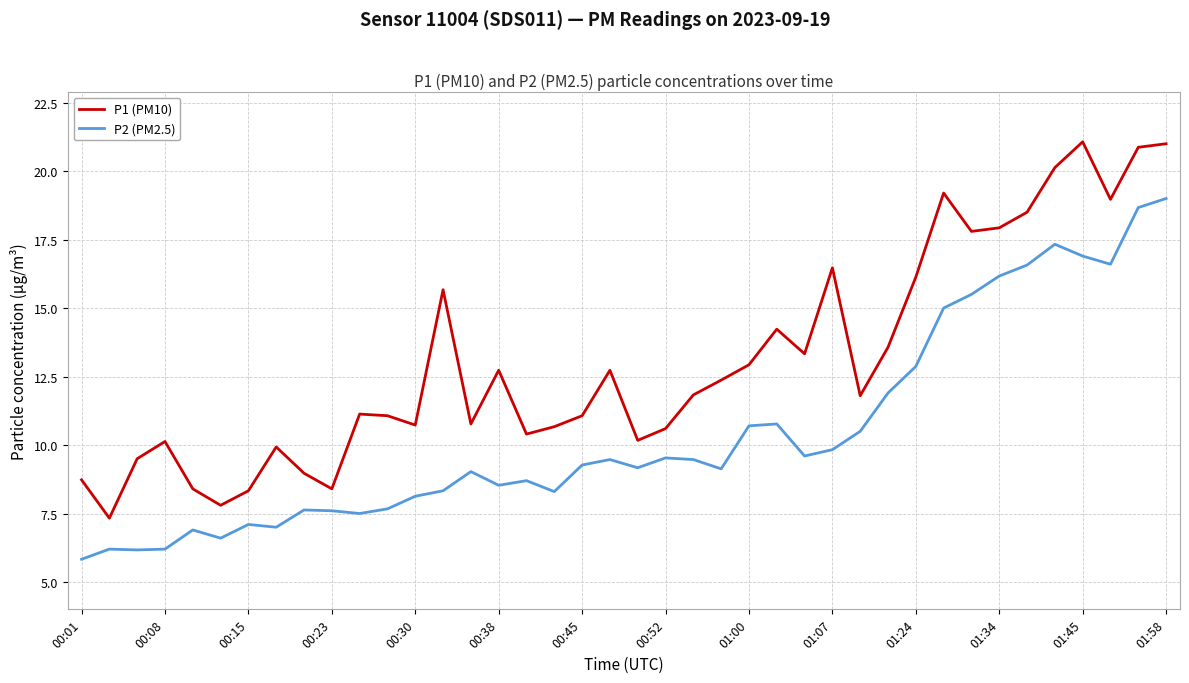

How many lines are shown in the chart?

2